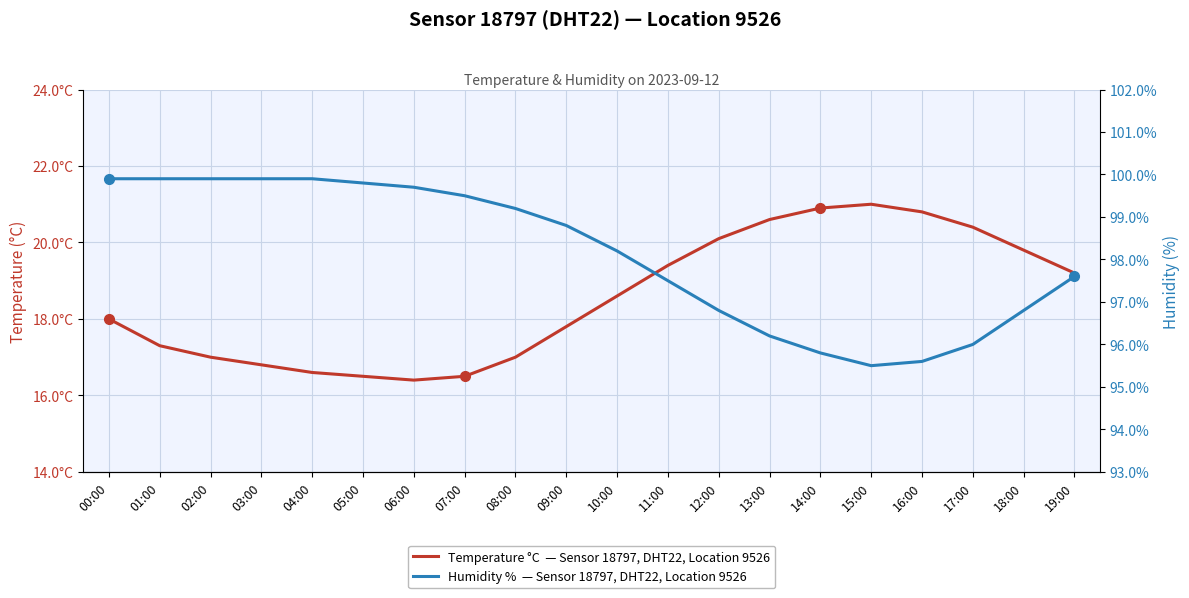

What is the total value across all series at 10:00?

116.8